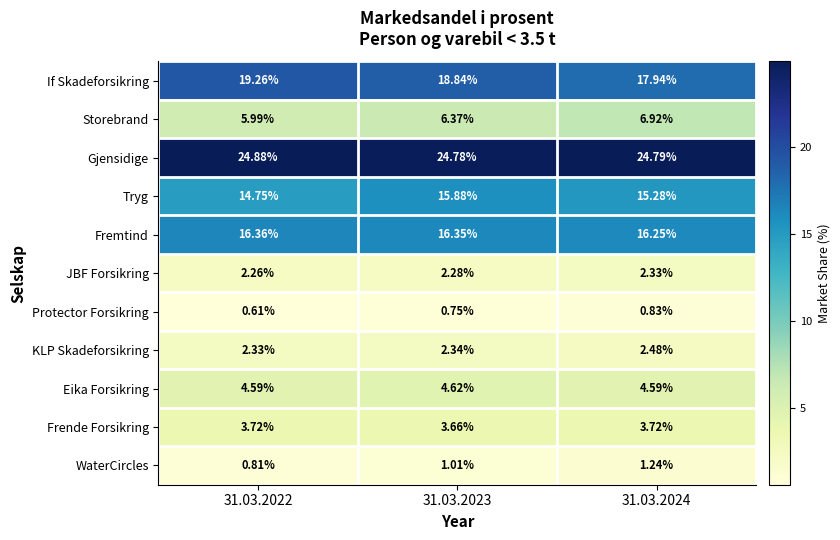

Which series changed the most between 31.03.2022 and 31.03.2024?

If Skadeforsikring